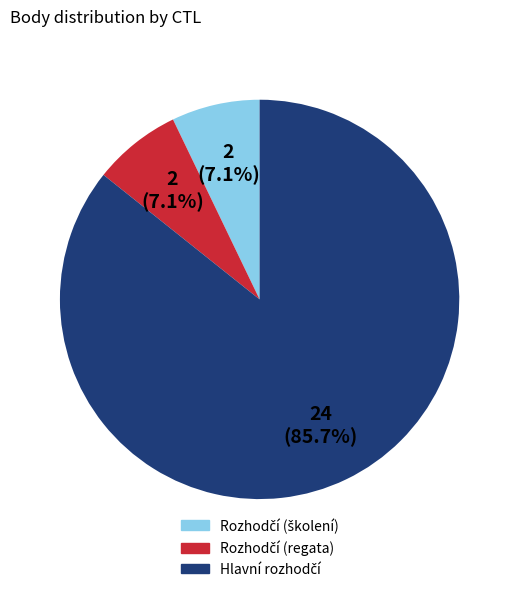

Is there a majority slice in this chart?

Yes